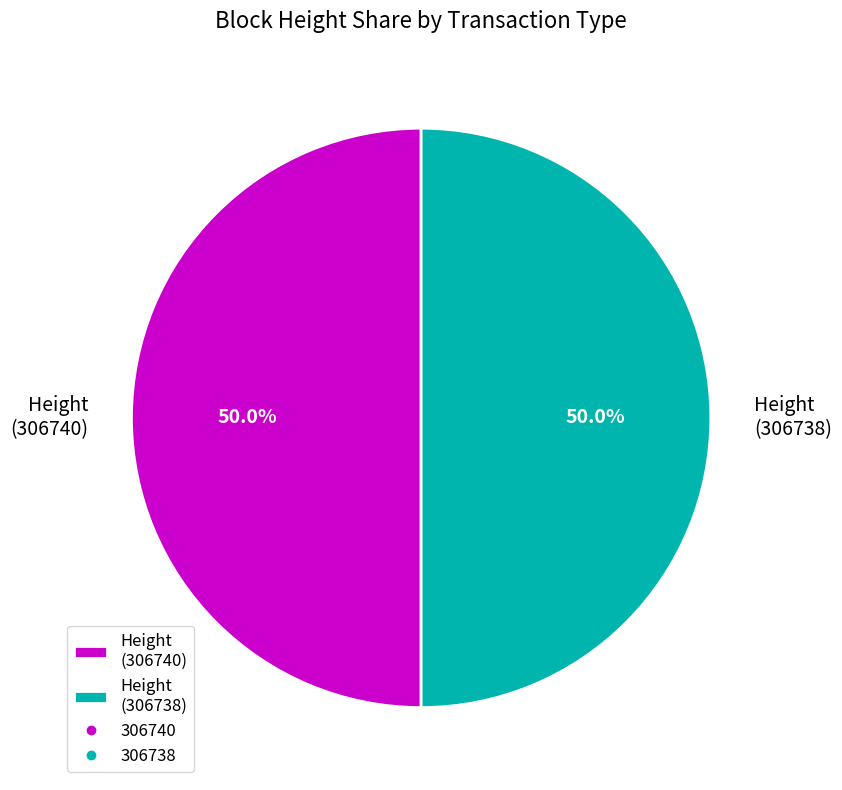

What is the ratio of the value at Height (306738) to the value at Height (306740)?

1.0